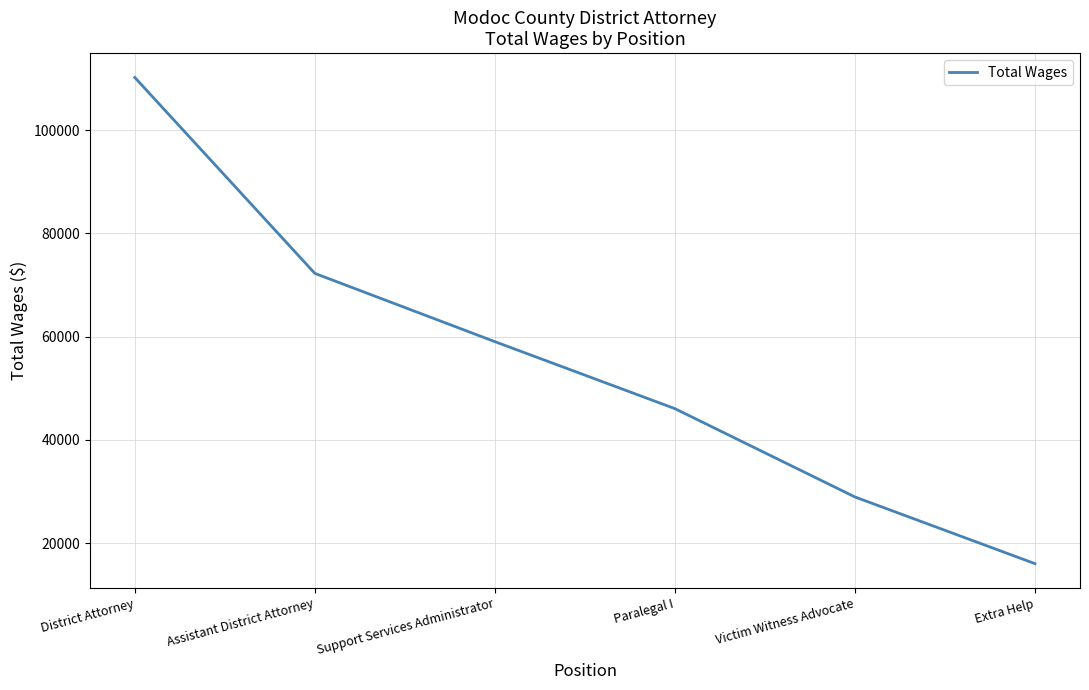

Rank the categories by value from lowest to highest.

Extra Help, Victim Witness Advocate, Paralegal I, Support Services Administrator, Assistant District Attorney, District Attorney